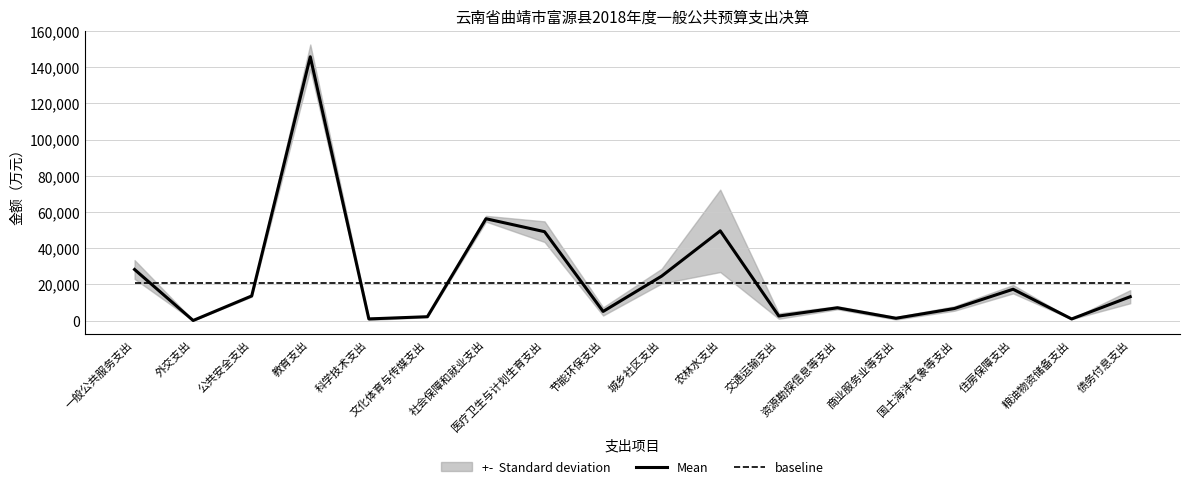

How many lines are shown in the chart?

2